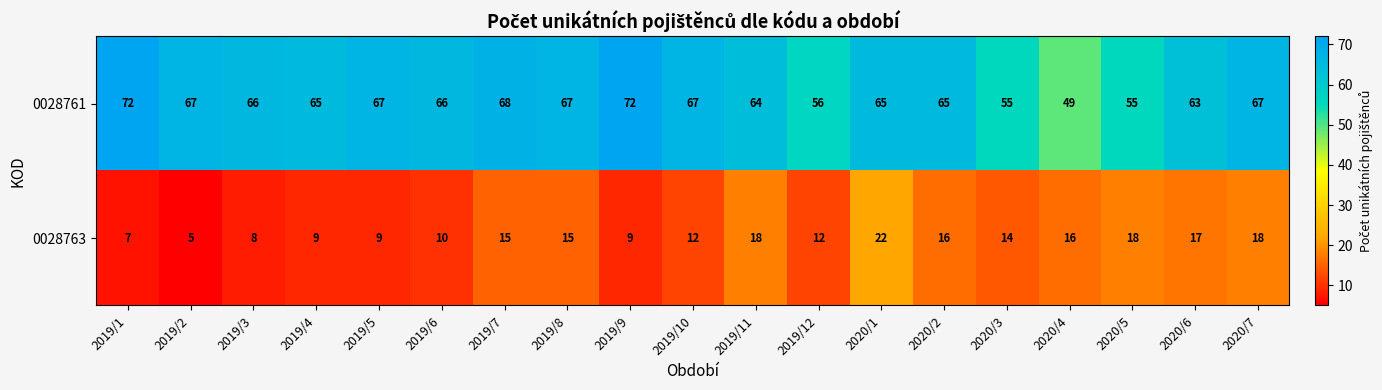

What is the smallest value displayed?

5